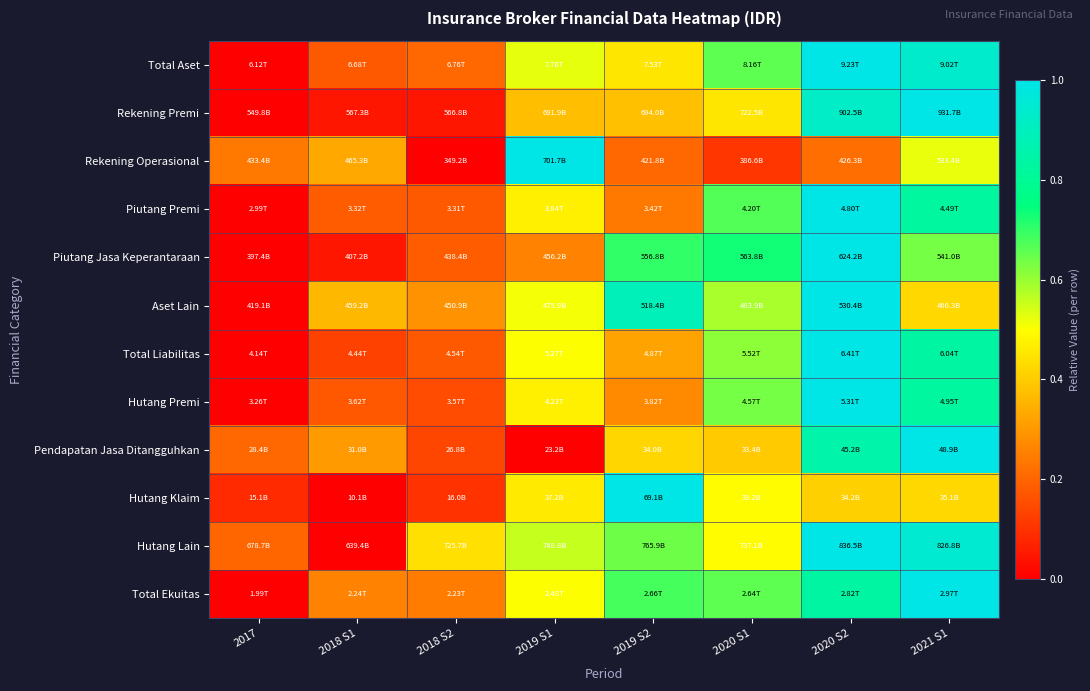

Which category has the highest value across all series?

2020 S2